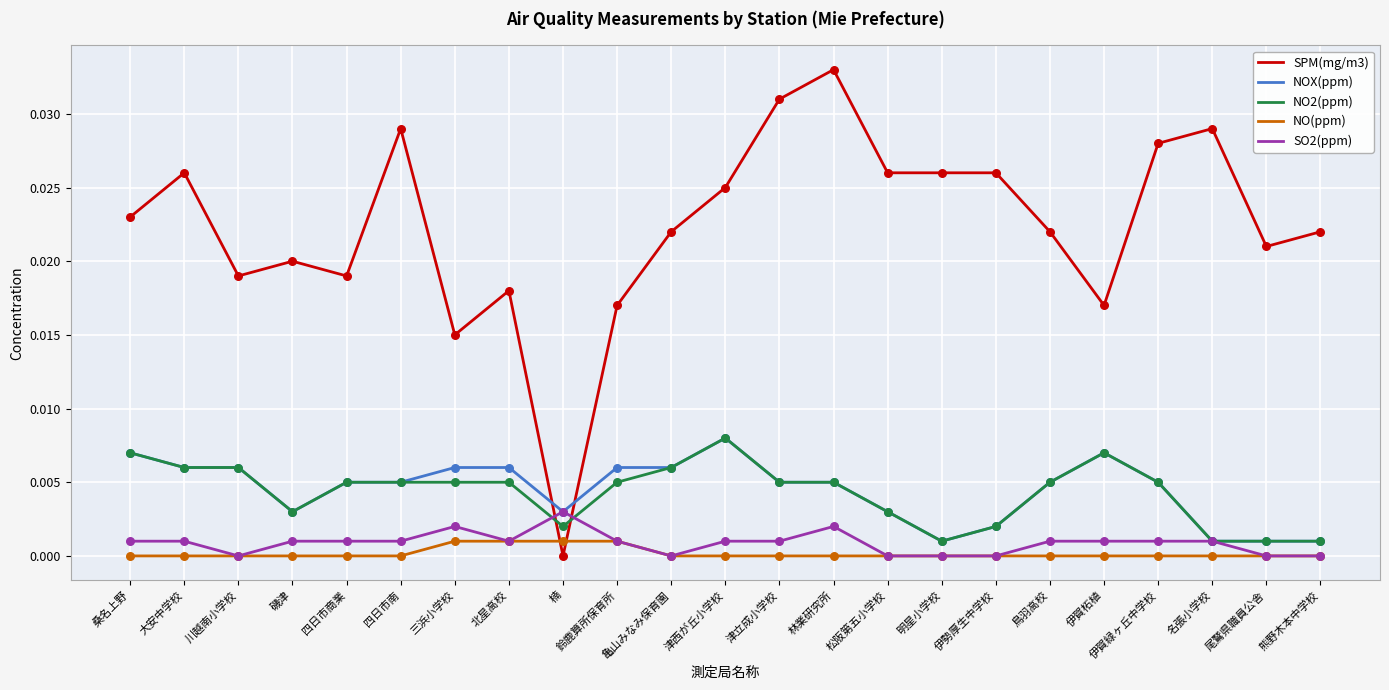

Which series has the largest total across all categories?

SPM(mg/m3)